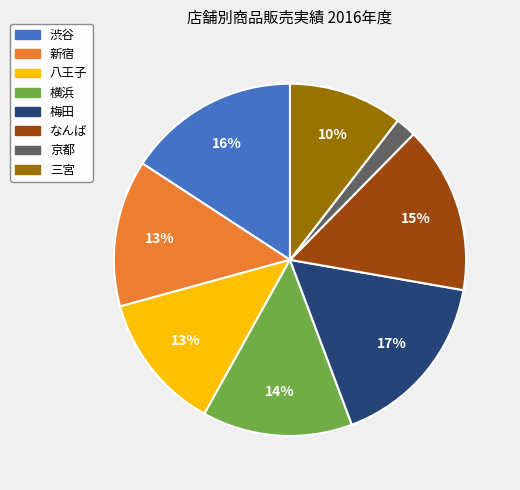

Count the number of slices in the pie.

8